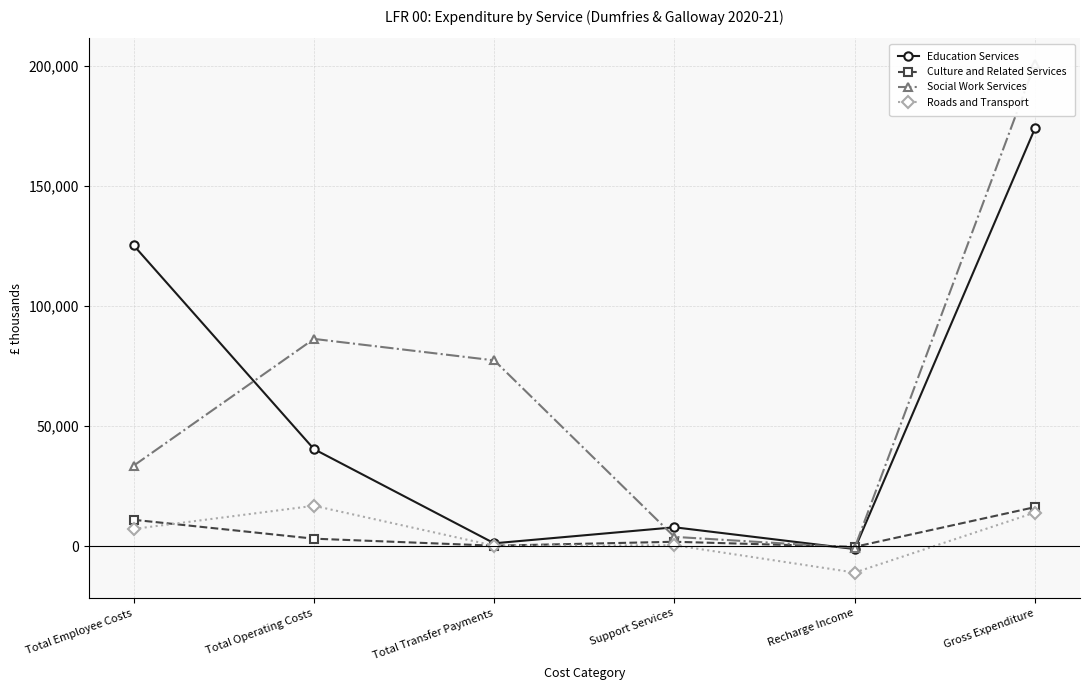

How many lines are shown in the chart?

4